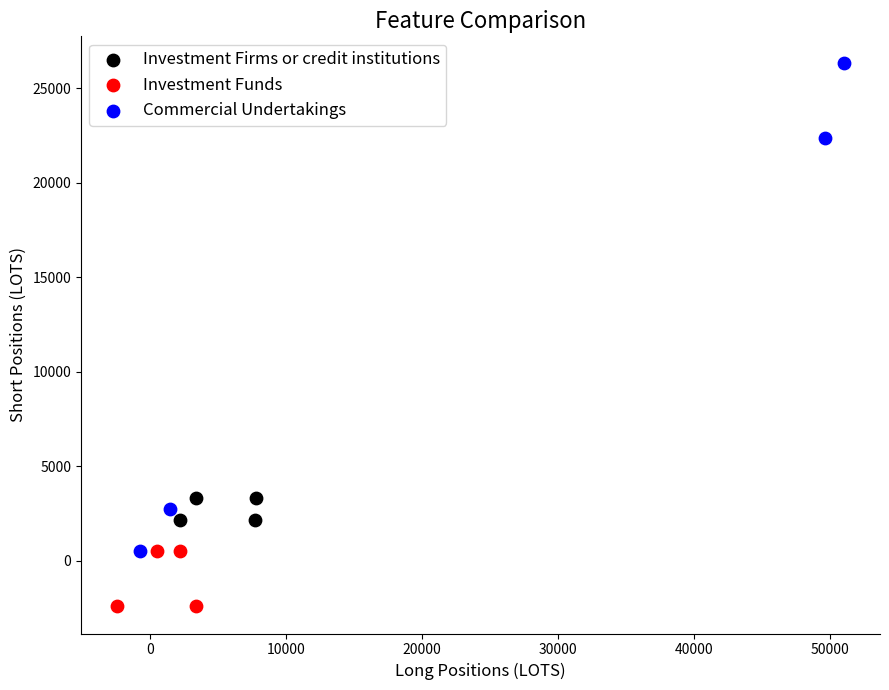

What are all the series names shown in the legend?

Investment Firms or credit institutions, Investment Funds, Commercial Undertakings